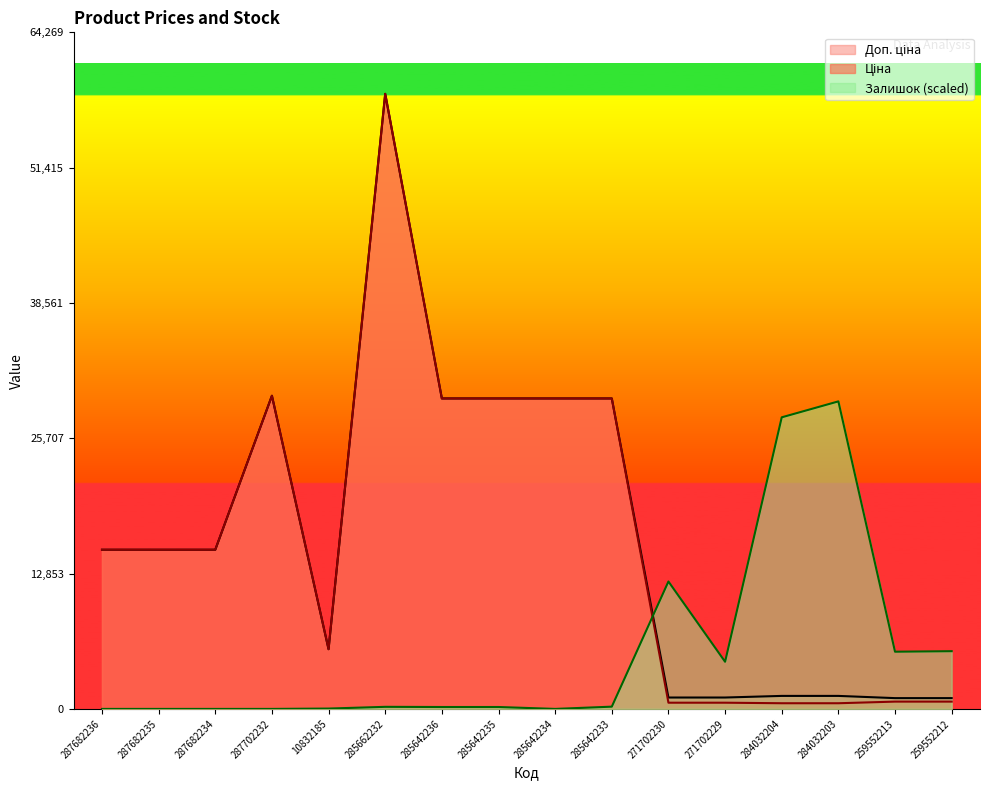

How many data points does each series have?

16